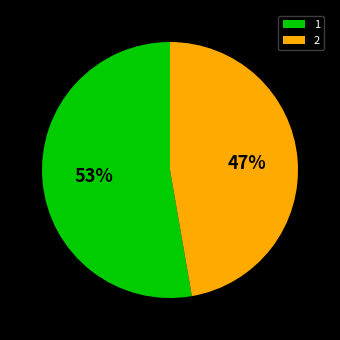

To the nearest percent, what percentage of the pie is 2?

47%